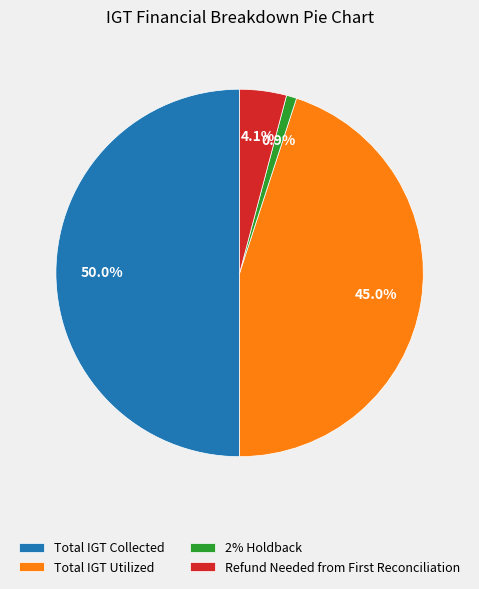

To the nearest percent, what percentage of the pie is Total IGT Collected?

50%